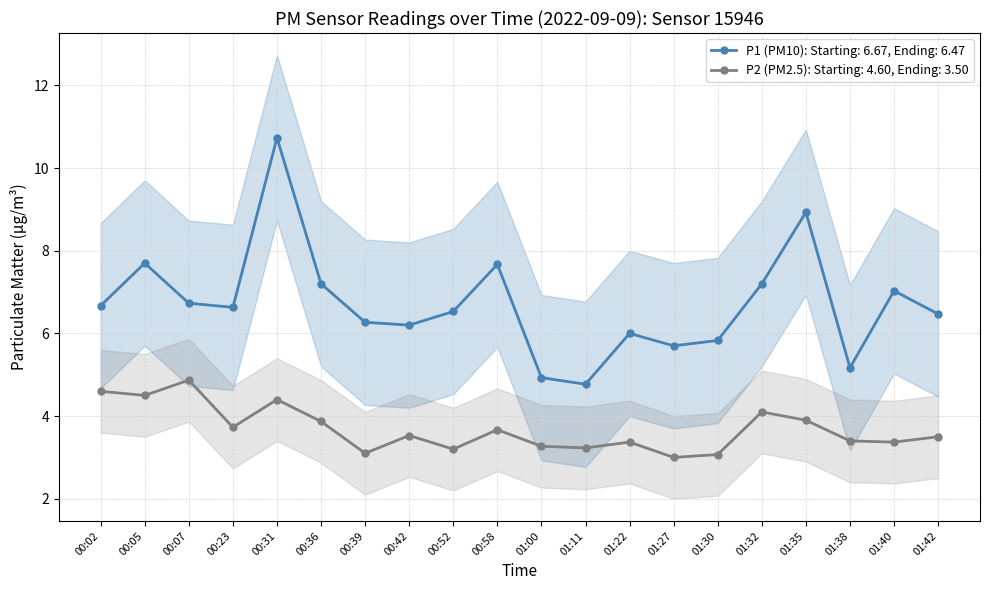

True or false: P2 and P1 cross at least once.

False